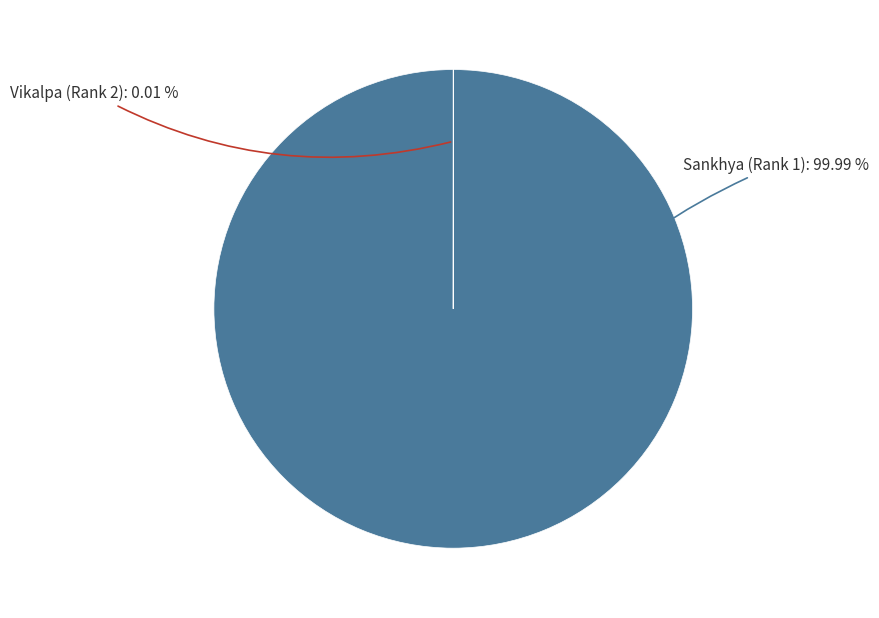

Is there any slice that represents more than half of the pie?

Yes